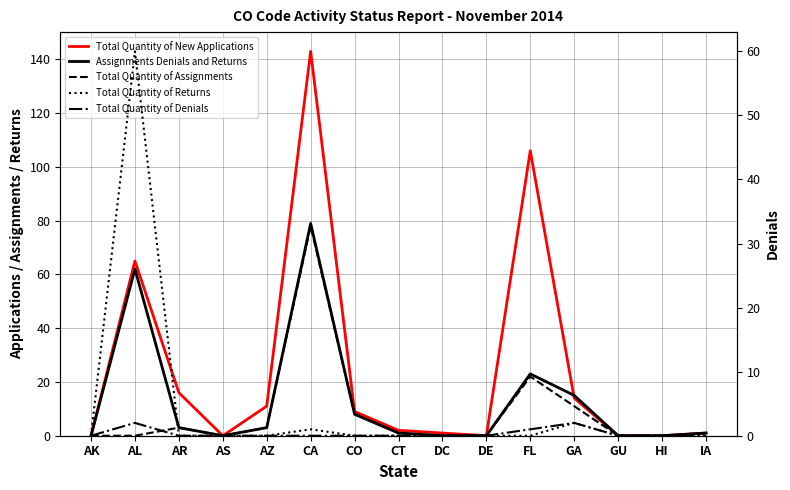

What is the label of the 8th point from the left?

CT